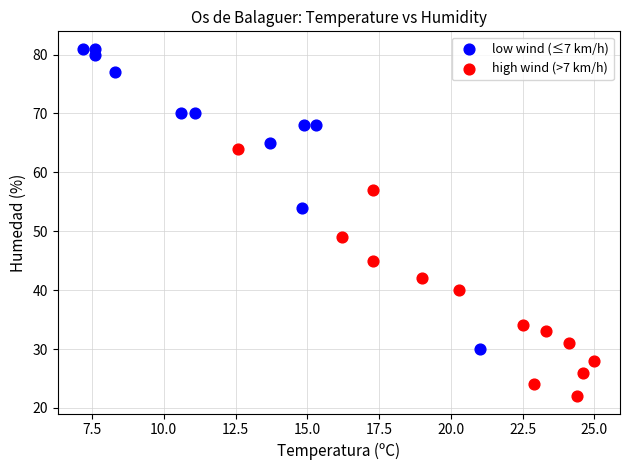

Which series reaches the maximum Y coordinate?

low wind (≤7 km/h)